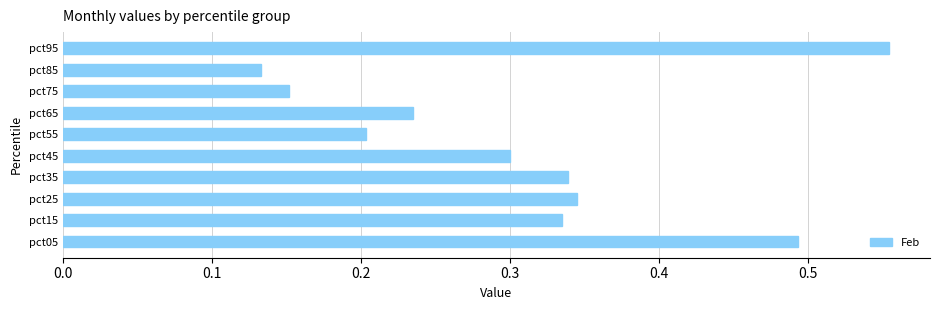

Are the bars grouped side by side (vs. stacked)?

No